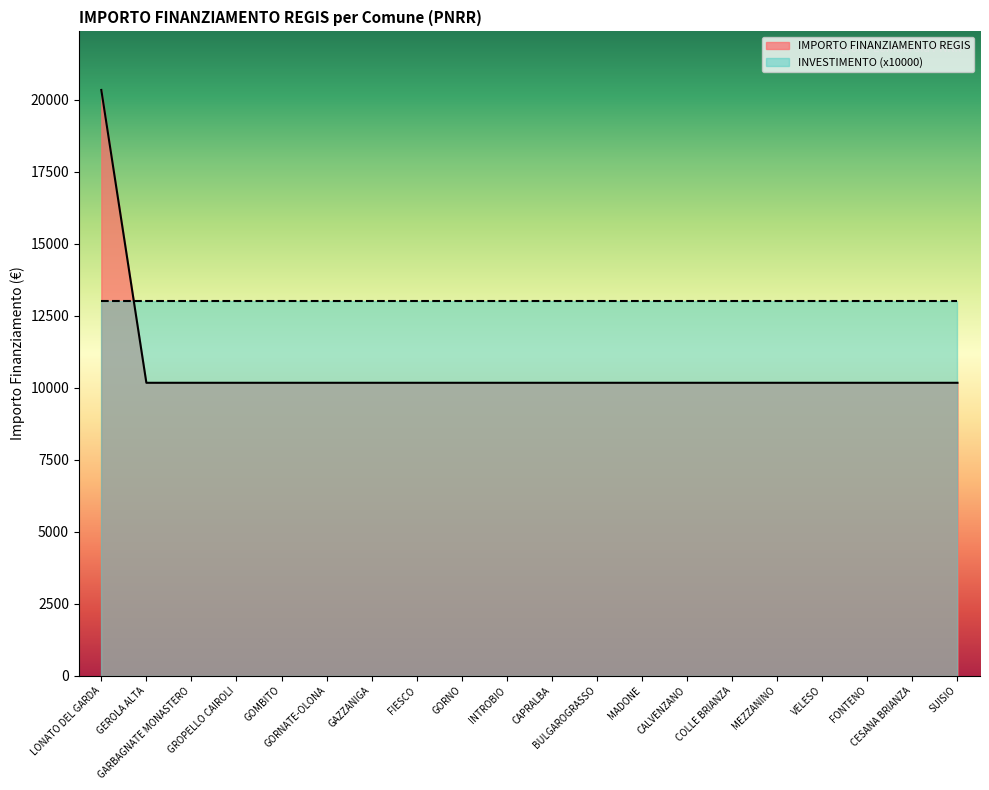

What is the difference between the maximum and second lowest values?

10172